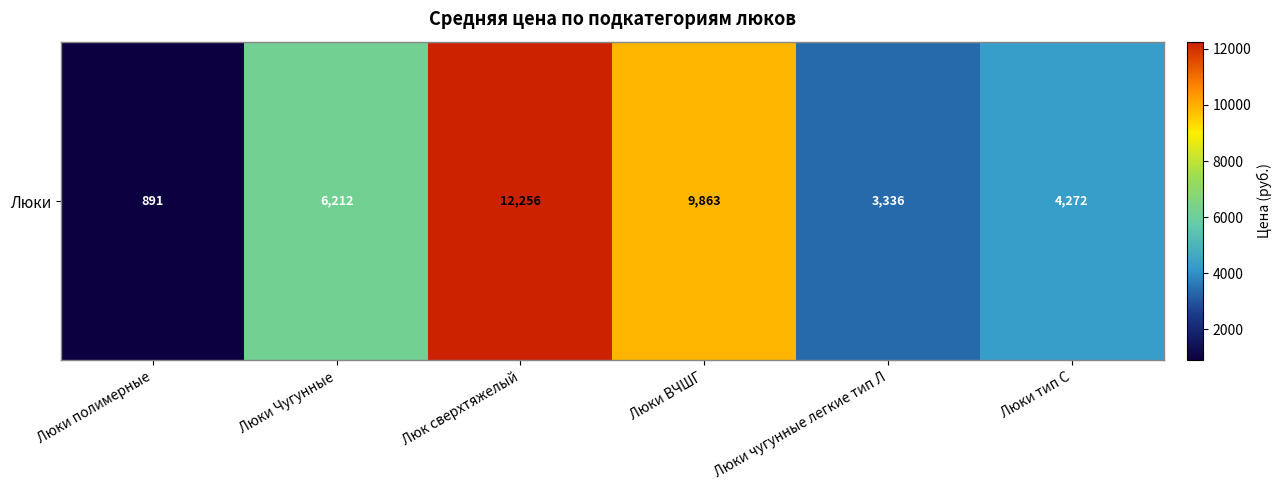

Reading left to right, list all the values displayed in this chart.

890.9	6211.9	12256.4	9862.7	3336.0	4272.5